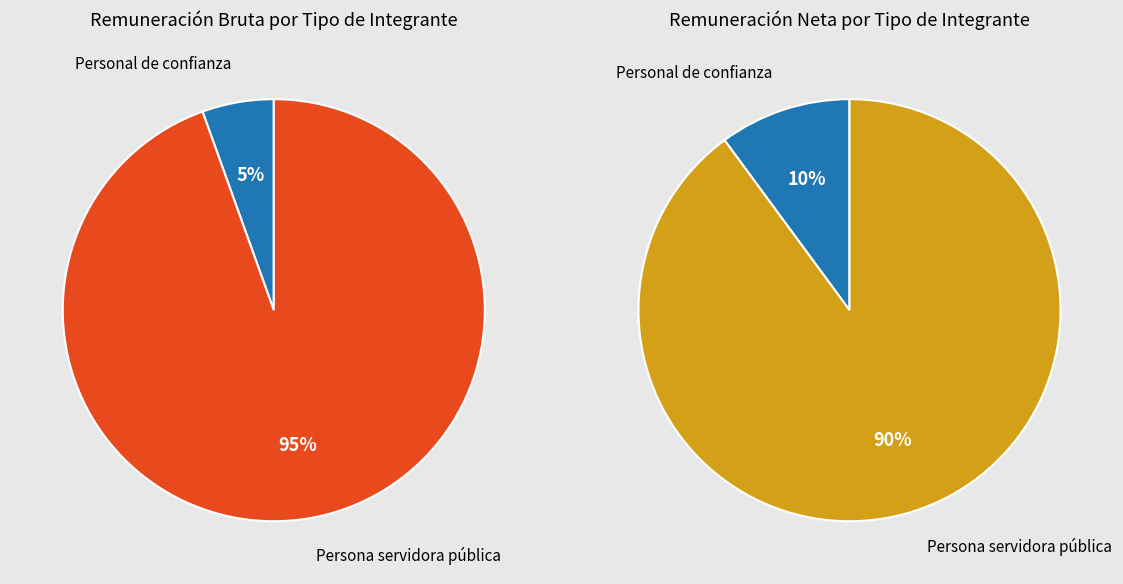

Does 7 account for over 50% of the chart?

No